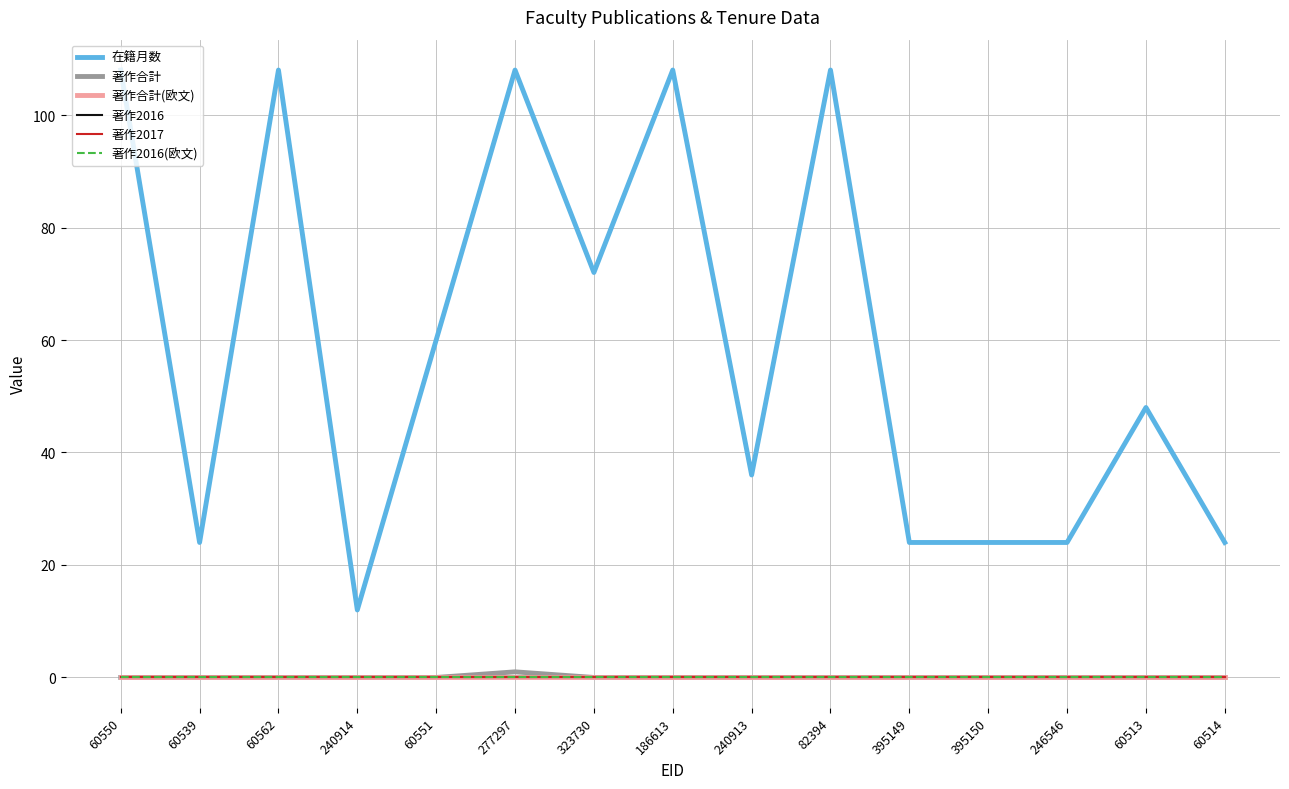

Reading left to right, transcribe all the data shown in this chart.

在籍月数: 60550=108	60539=24	60562=108	240914=12	60551=60	277297=108	323730=72	186613=108	240913=36	82394=108	395149=24	395150=24	246546=24	60513=48	60514=24
著作合計: 60550=0	60539=0	60562=0	240914=0	60551=0	277297=1	323730=0	186613=0	240913=0	82394=0	395149=0	395150=0	246546=0	60513=0	60514=0
著作合計(欧文): 60550=0	60539=0	60562=0	240914=0	60551=0	277297=0	323730=0	186613=0	240913=0	82394=0	395149=0	395150=0	246546=0	60513=0	60514=0
著作2016: 60550=0	60539=0	60562=0	240914=0	60551=0	277297=0	323730=0	186613=0	240913=0	82394=0	395149=0	395150=0	246546=0	60513=0	60514=0
著作2017: 60550=0	60539=0	60562=0	240914=0	60551=0	277297=0	323730=0	186613=0	240913=0	82394=0	395149=0	395150=0	246546=0	60513=0	60514=0
著作2016(欧文): 60550=0	60539=0	60562=0	240914=0	60551=0	277297=0	323730=0	186613=0	240913=0	82394=0	395149=0	395150=0	246546=0	60513=0	60514=0